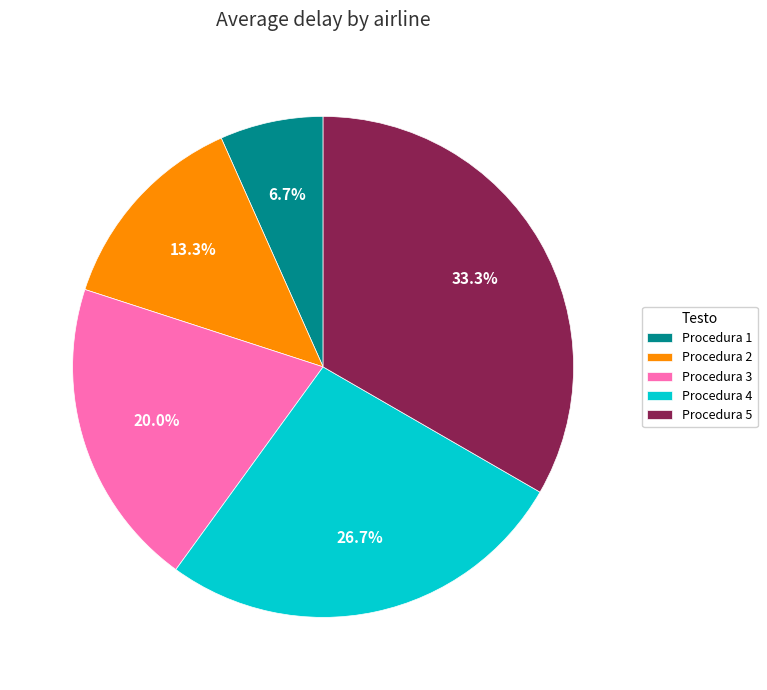

Is there any slice that represents more than half of the pie?

No